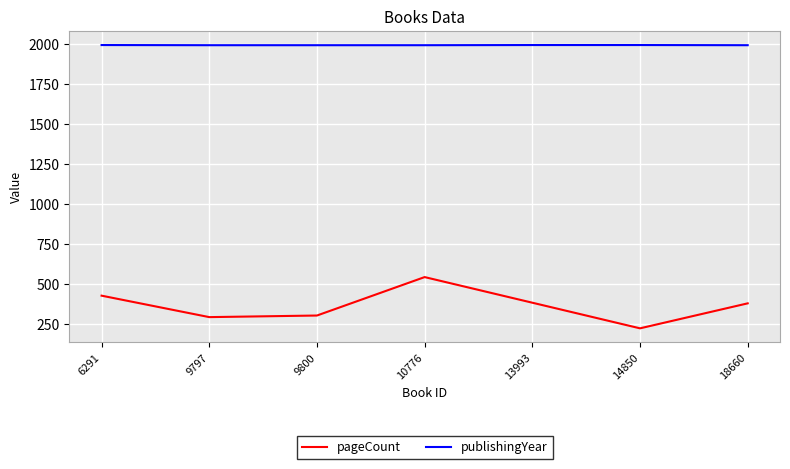

Which category has the lowest value in the pageCount series?

14850